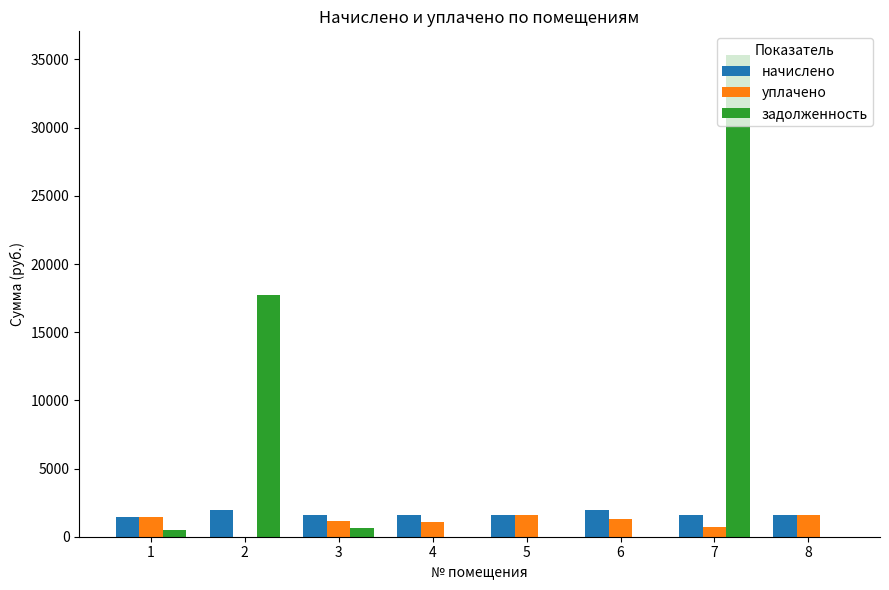

What are all the series names shown in the legend?

начислено, уплачено, задолженность